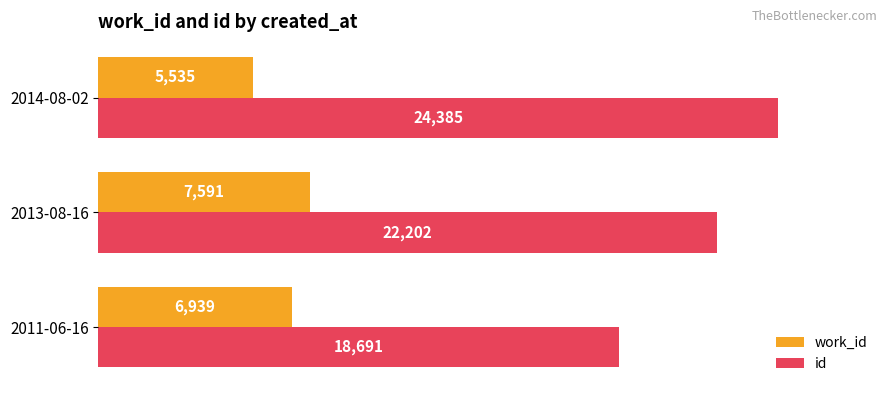

Where is work_id nearest to the value 6563?

2011-06-16